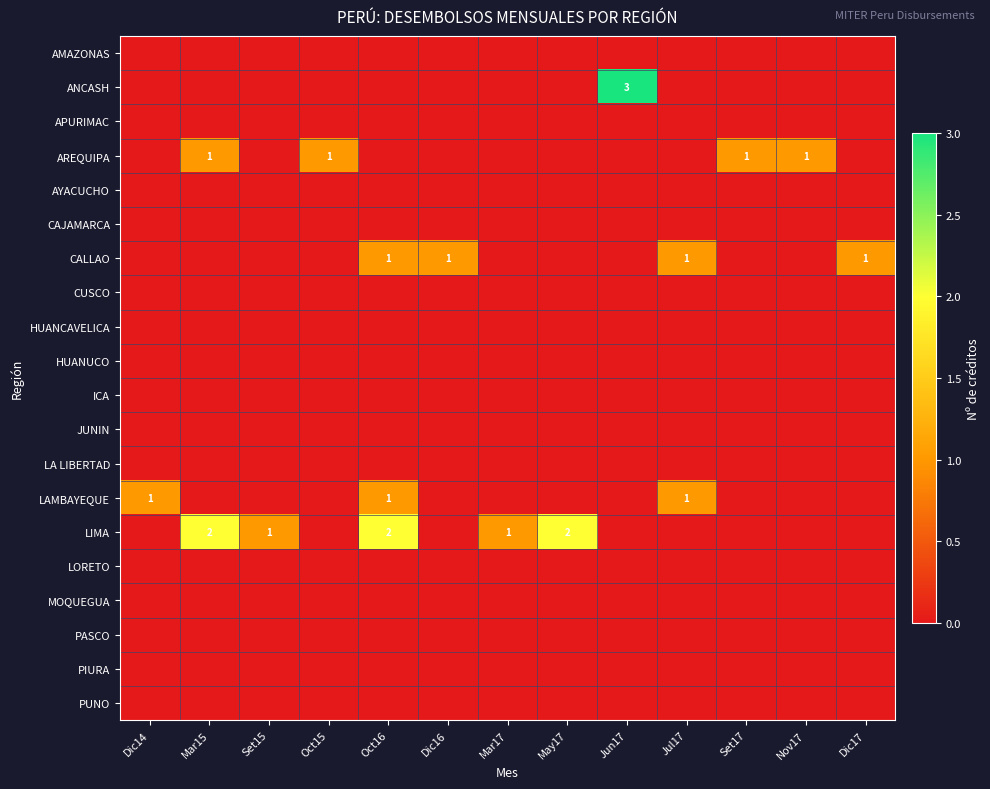

The value of CALLAO at Dic16 is 1. True or false?

True